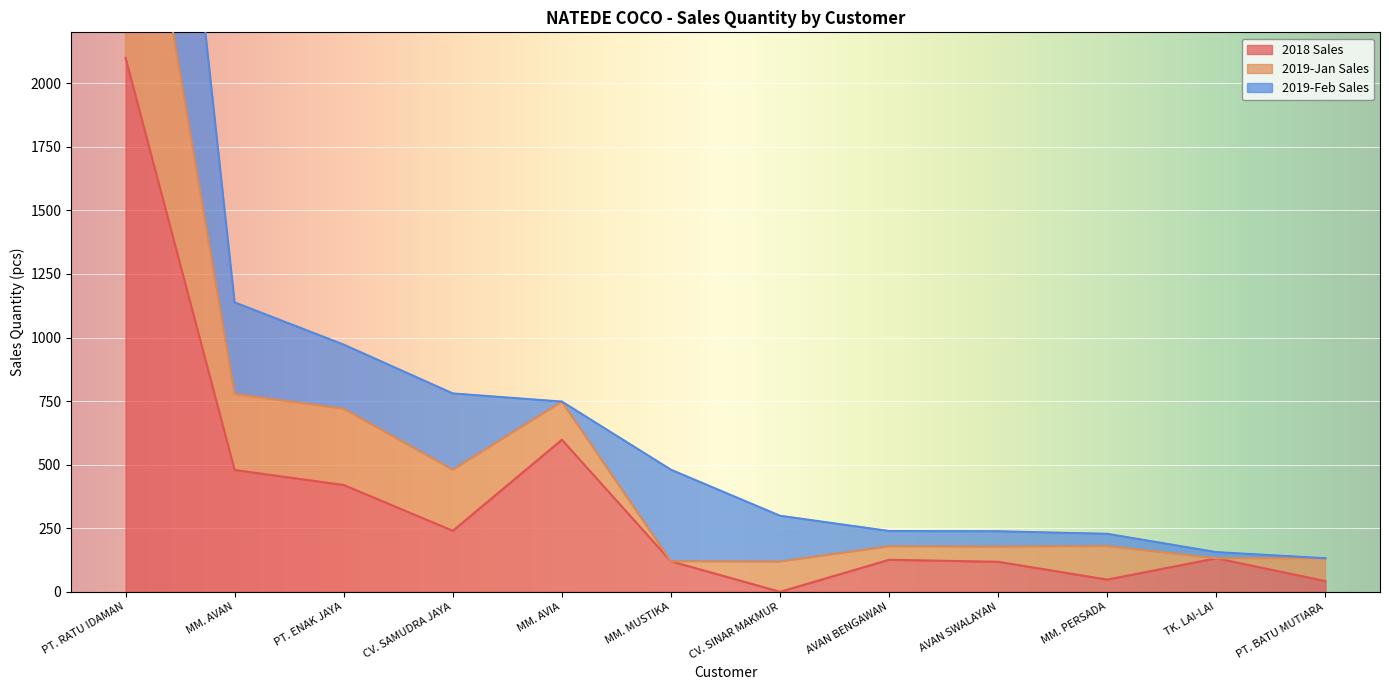

The 2018 Sales series shows 2100 at PT. RATU IDAMAN. True or false?

True